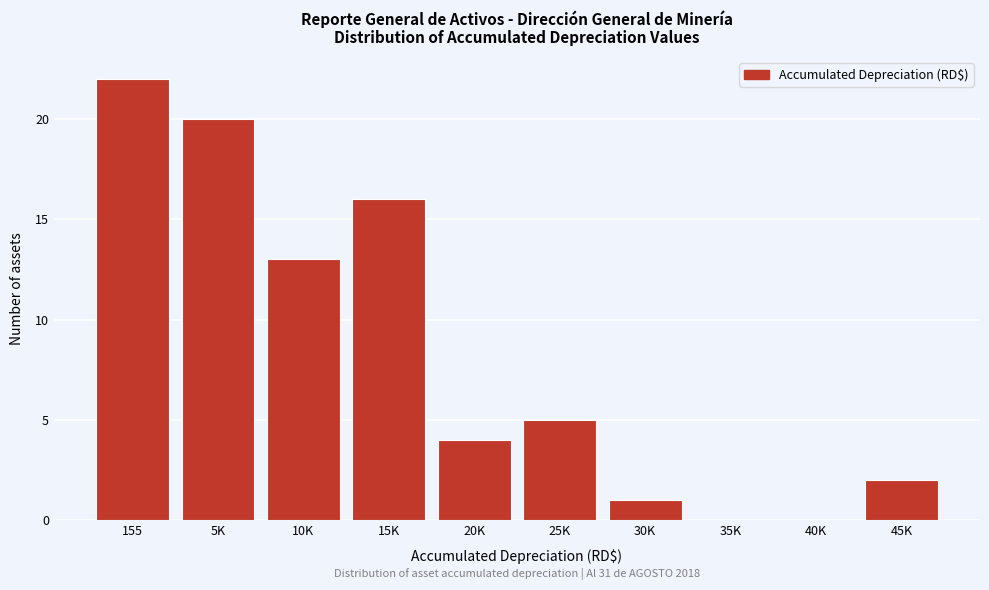

What is the greatest value displayed?

22